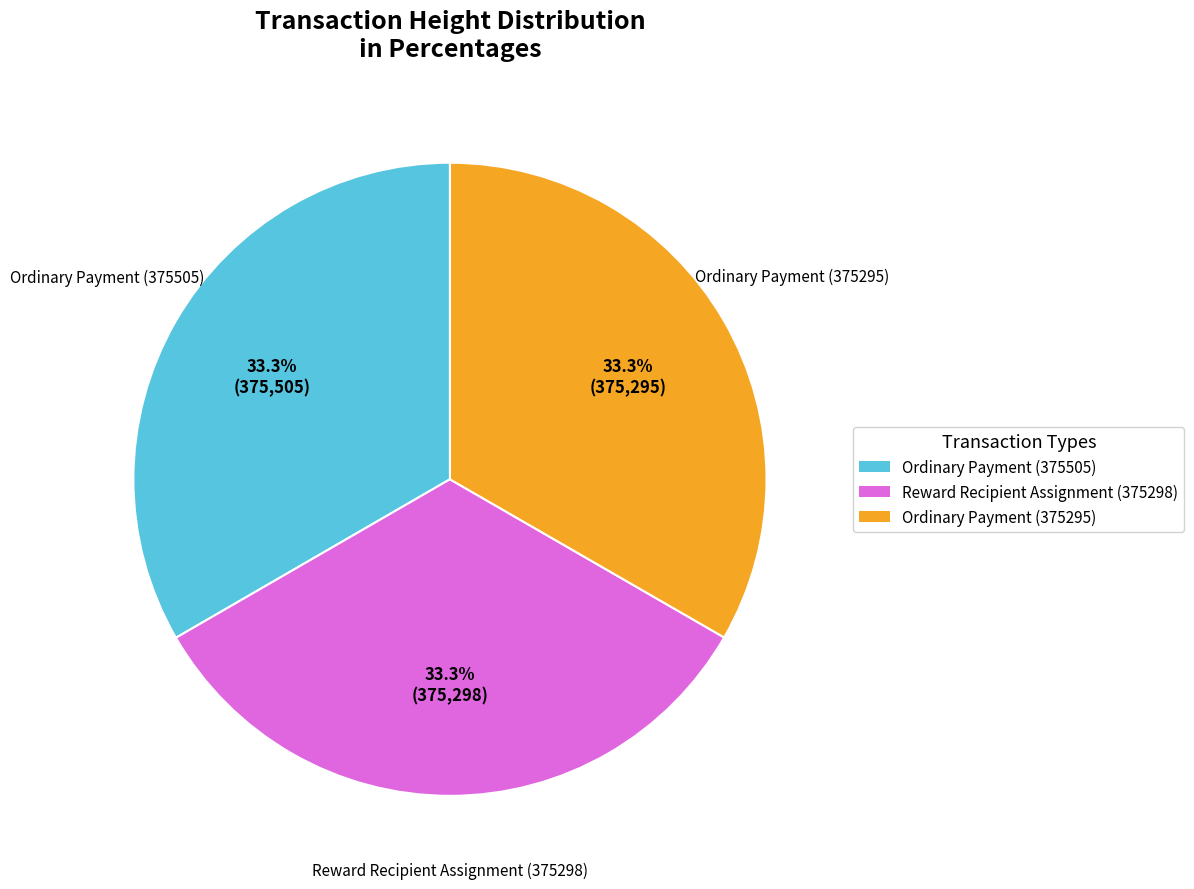

Is it true that Ordinary Payment (375505) is 33% of the pie?

True